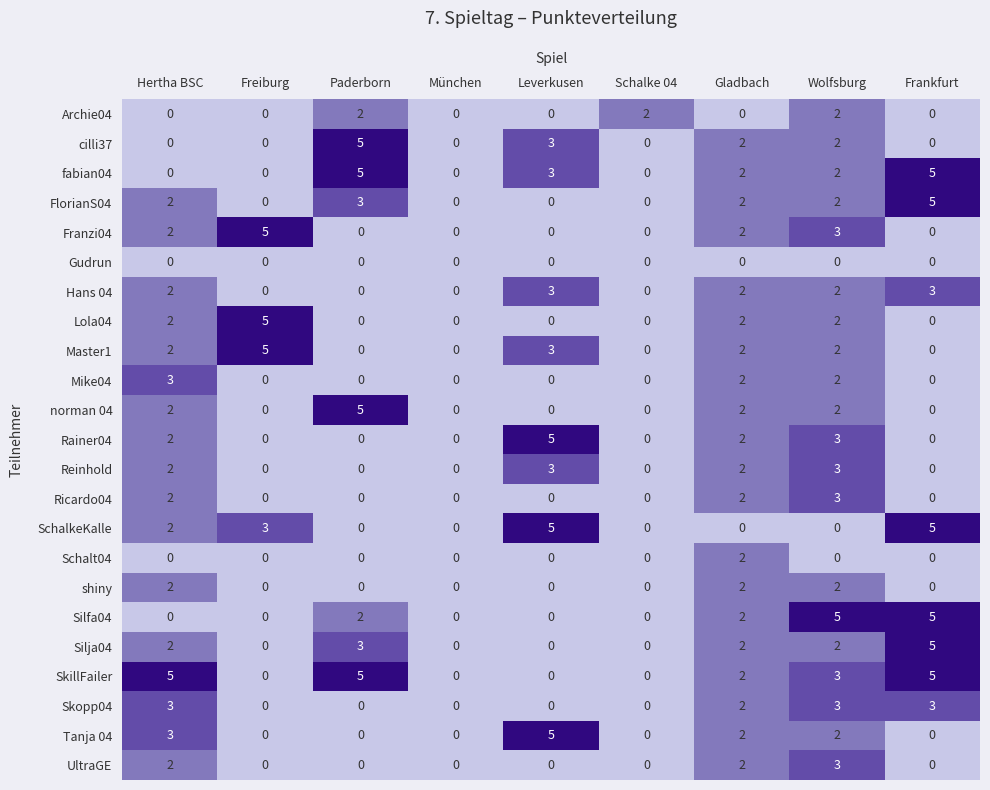

At which category is the sum across all series the highest?

Wolfsburg